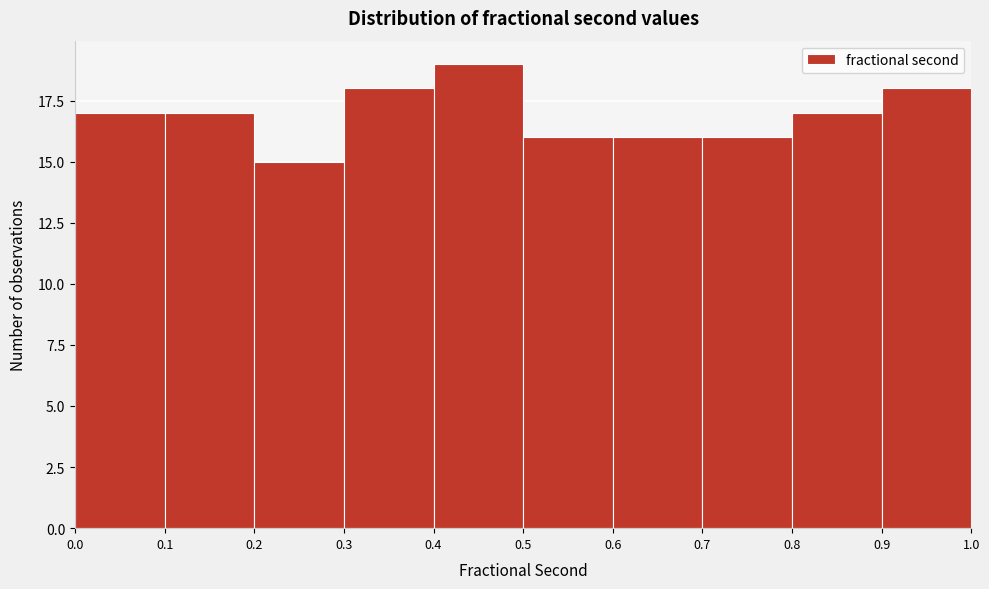

Which range on the x-axis has the tallest bar?

0.4 to 0.5